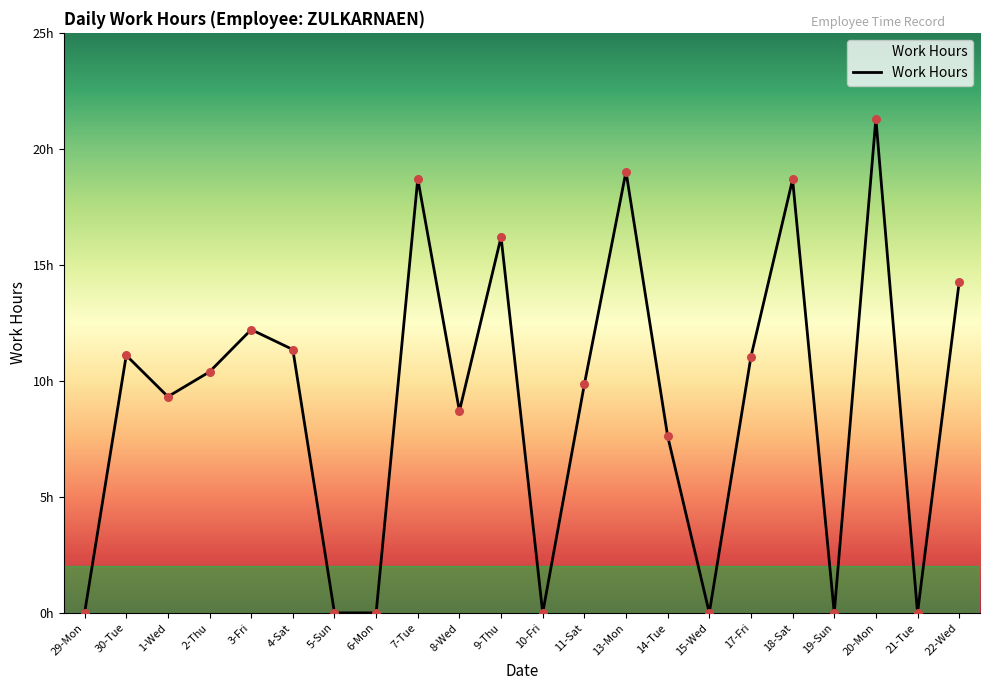

Does the chart have visible grid lines?

No